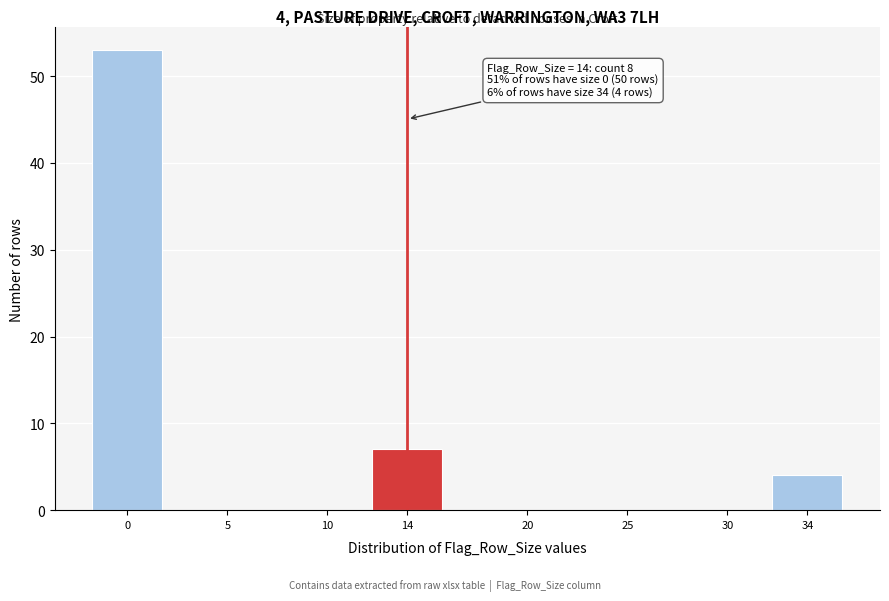

Reading right to left, list all the values displayed in this chart.

34=4	30=0	25=0	20=0	14=7	10=0	5=0	0=53